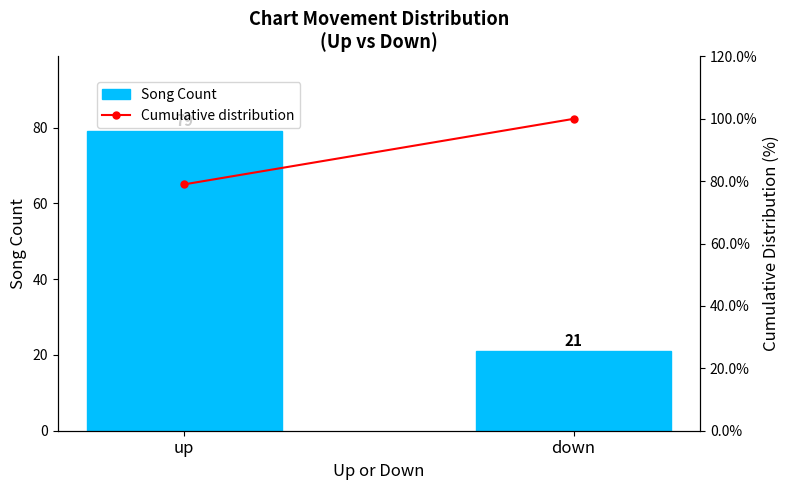

How many categories are shown in the chart?

2